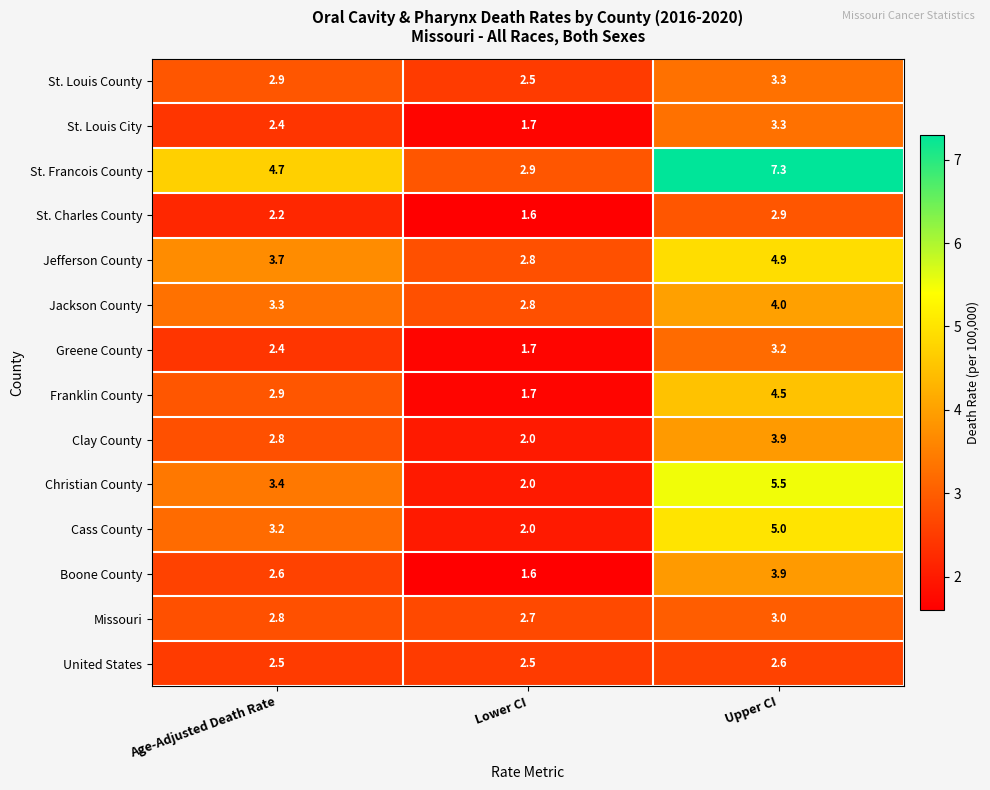

Between Age-Adjusted Death Rate and Upper CI, which series saw the biggest shift?

St. Francois County